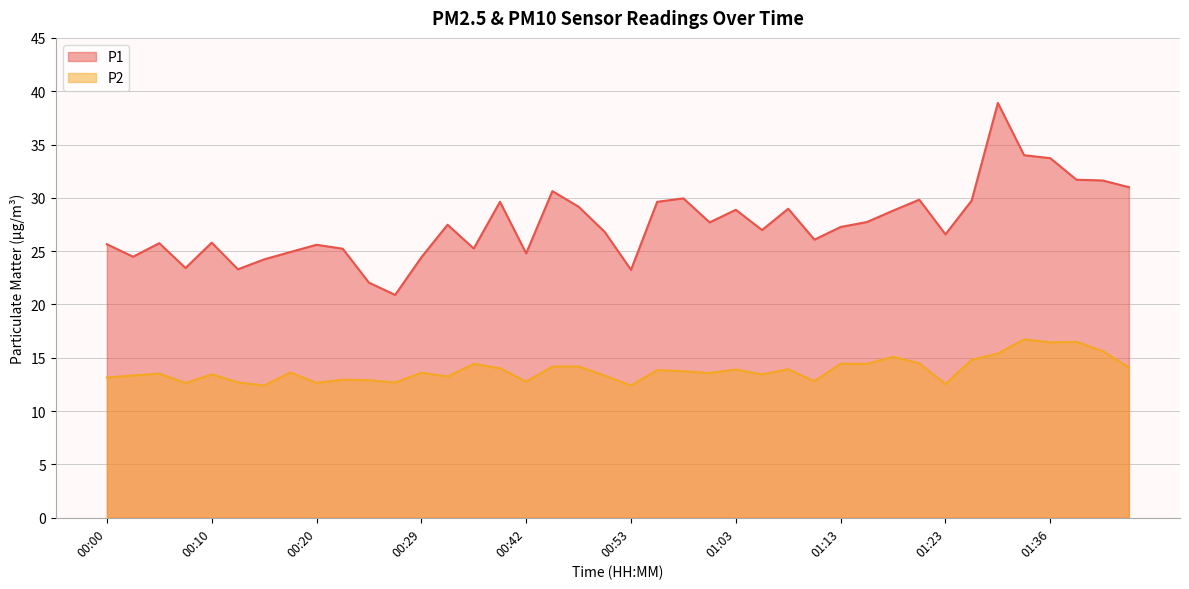

What position from the left is 00:05?

3